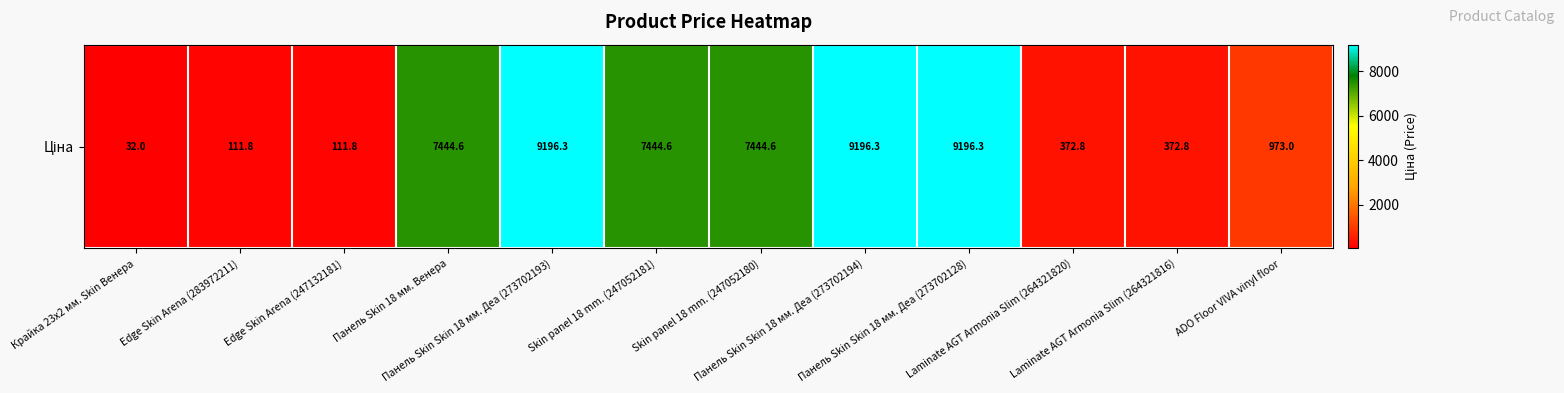

Reading left to right, list all the values displayed in this chart.

32.0	111.8	111.8	7444.6	9196.3	7444.6	7444.6	9196.3	9196.3	372.8	372.8	973.0